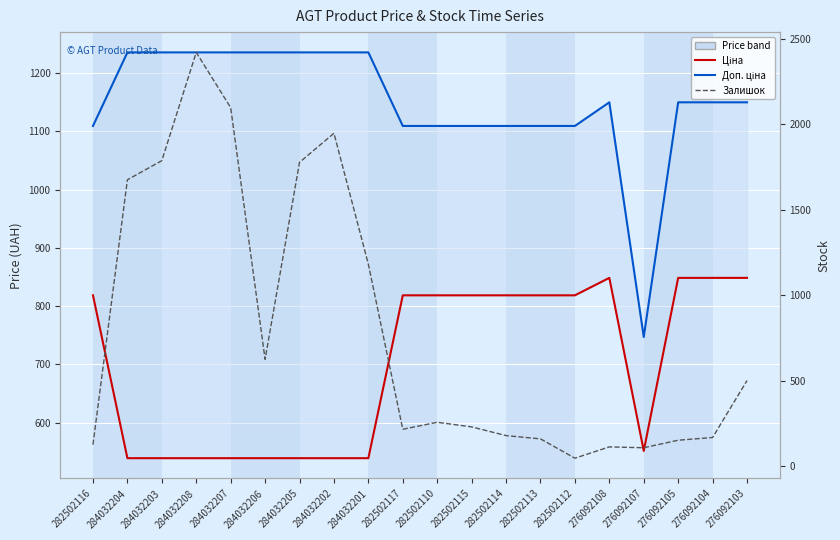

In Залишок, how many points are higher than both neighbors (excluding endpoints)?

4